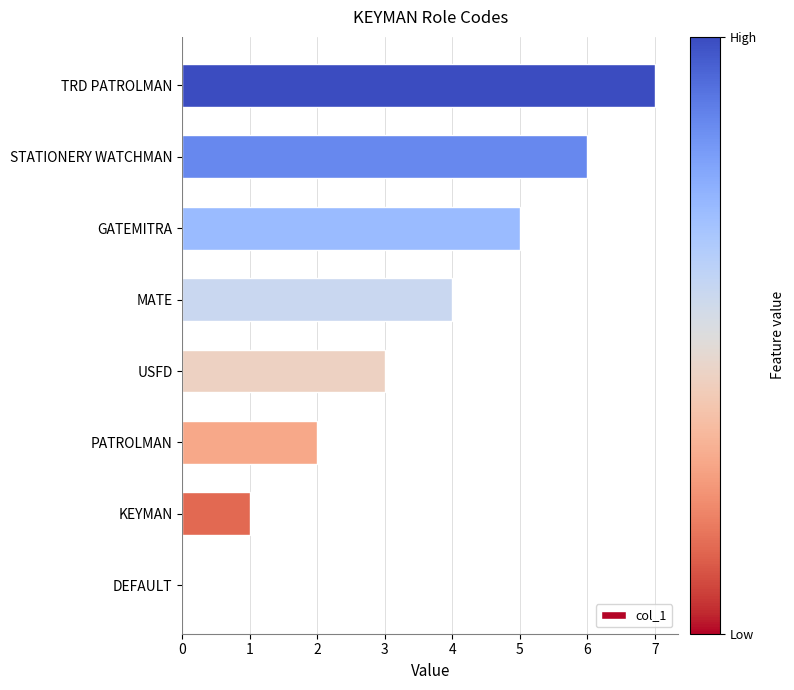

Which has a higher value, TRD PATROLMAN or PATROLMAN?

TRD PATROLMAN